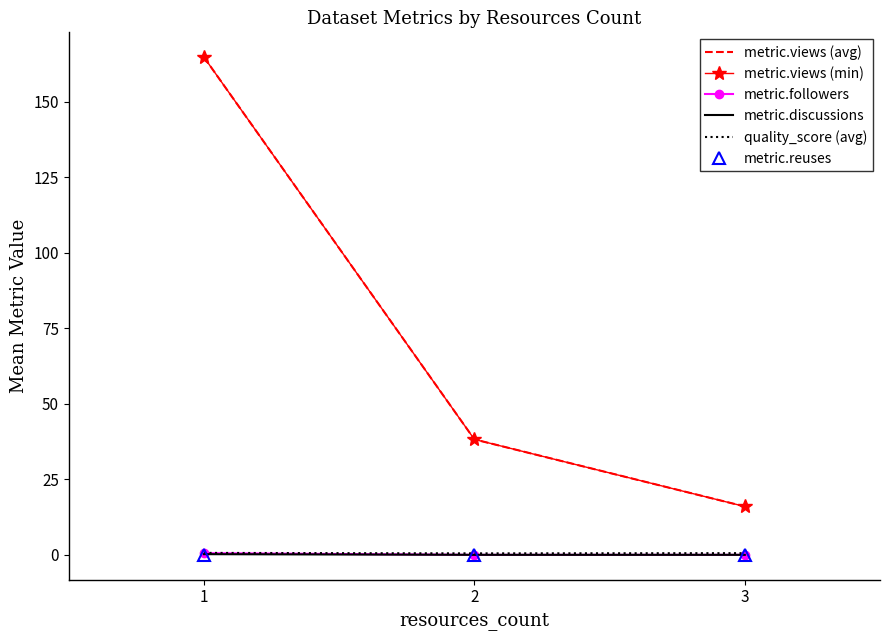

Which series has the largest total across all categories?

metric.views (avg)